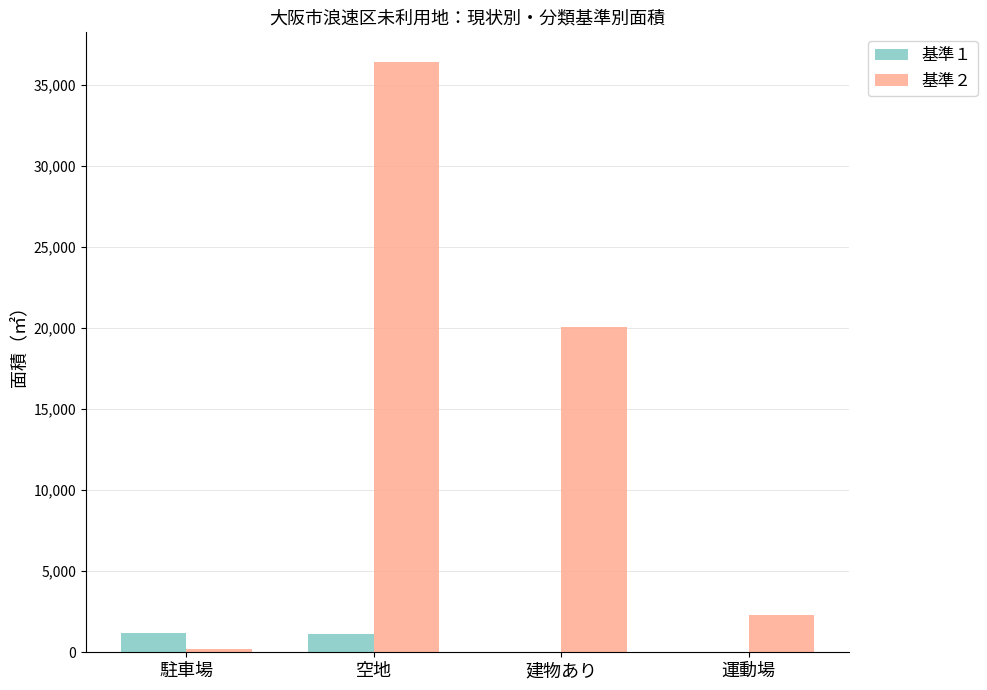

At which category does the chart reach its peak across all series?

空地